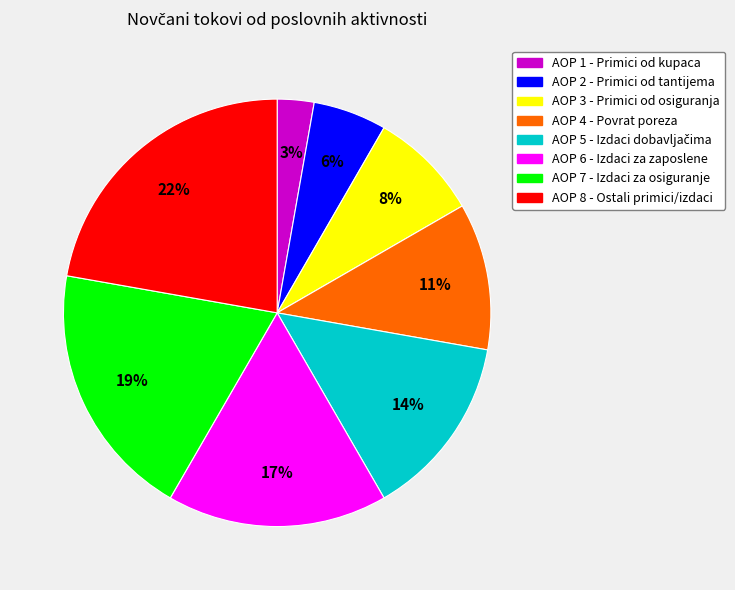

How many segments does this pie chart have?

8